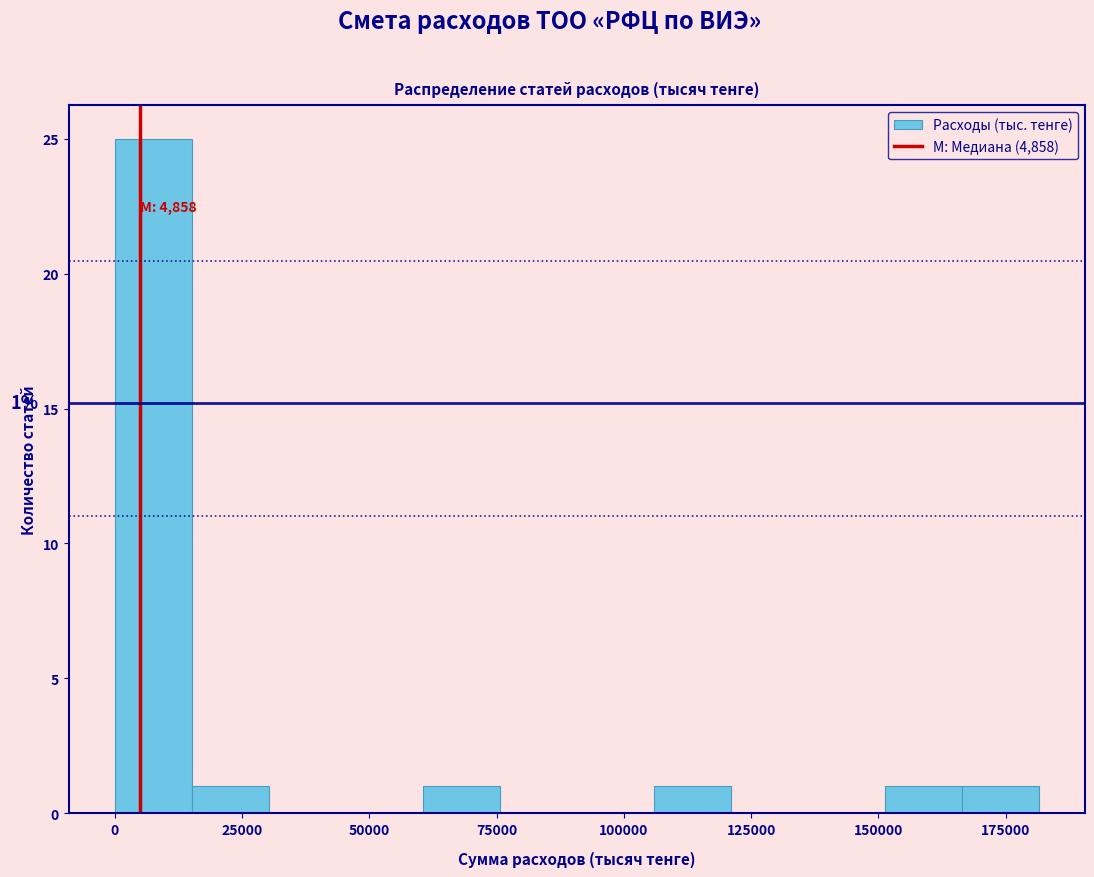

Around what value on the x-axis is the tallest bar? Give the approximate position of its centre, as read against the axis.

10000